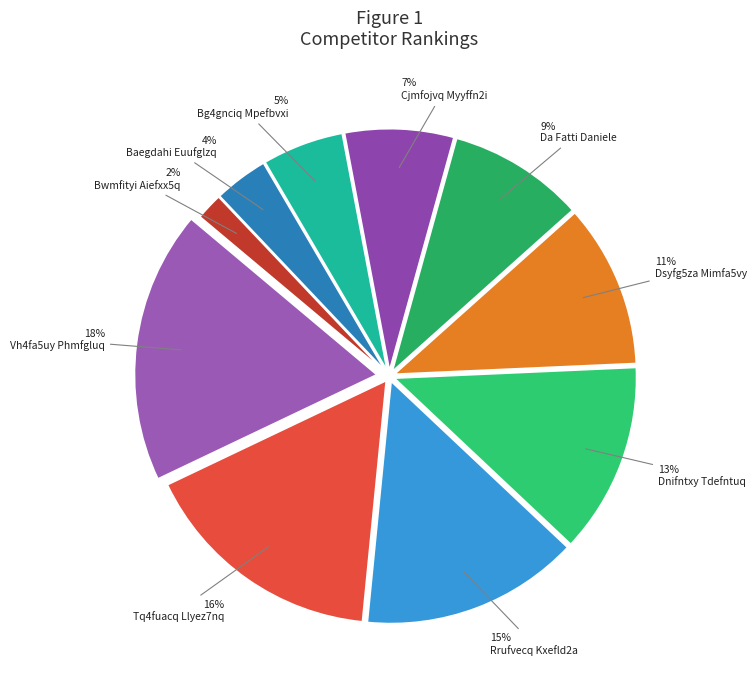

Between Bg4gnciq Mpefbvxi and Da Fatti Daniele, which is larger?

Da Fatti Daniele